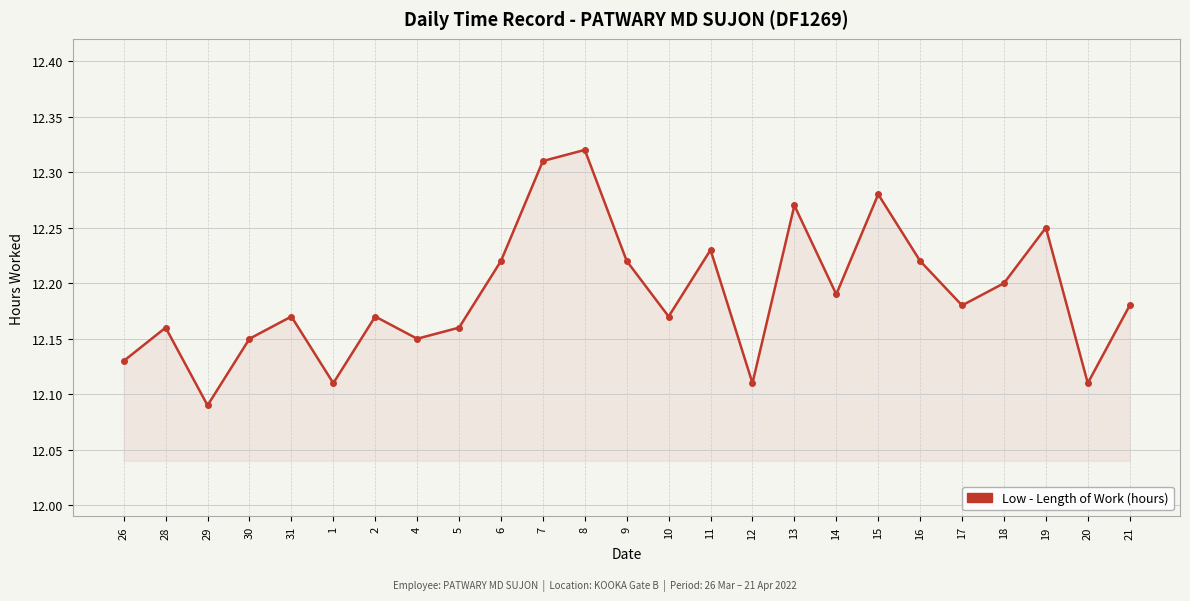

Which label corresponds to the largest value in the chart?

8